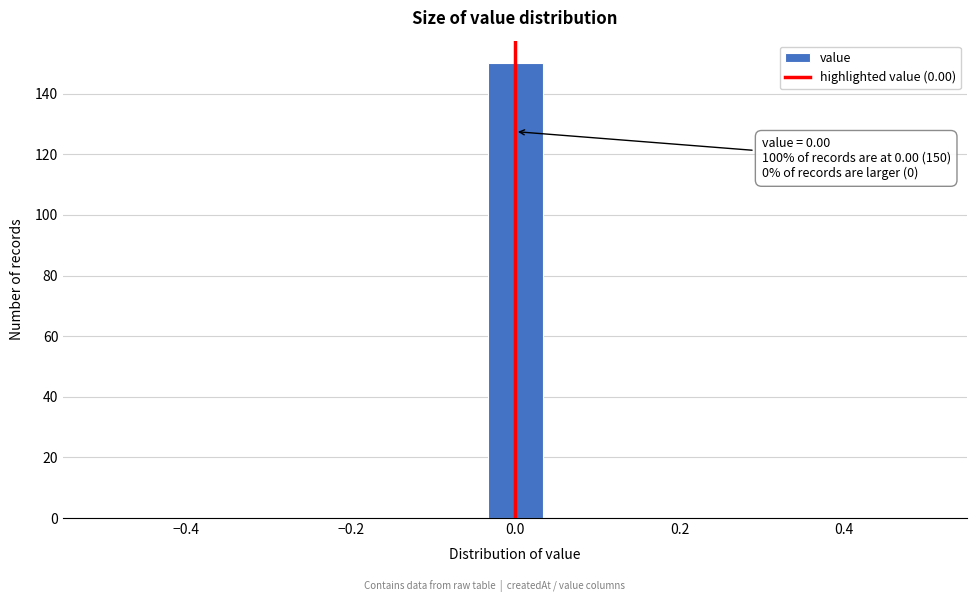

Around what value on the x-axis is the tallest bar? Give the approximate position of its centre, as read against the axis.

0.00